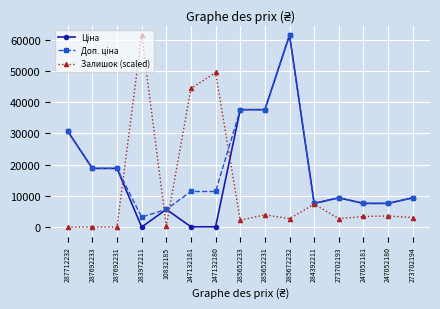

How many lines are shown in the chart?

3